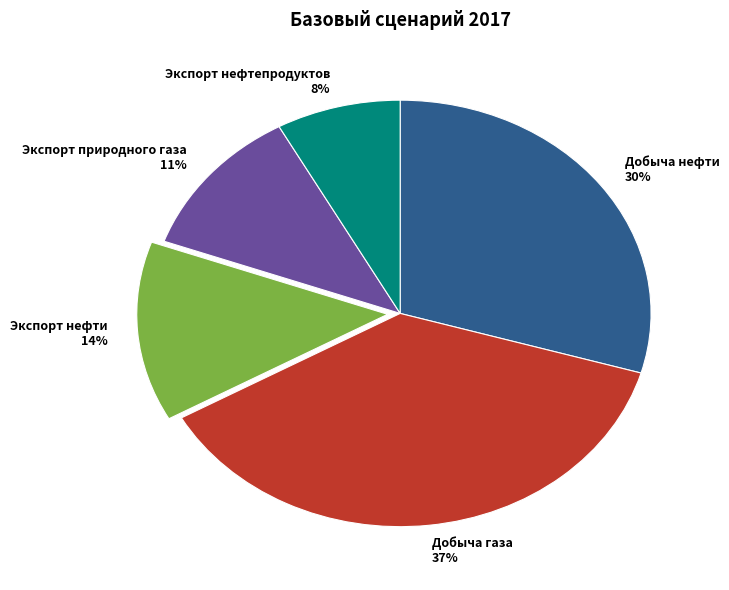

Which has a higher value, Экспорт нефти or Экспорт природного газа?

Экспорт нефти